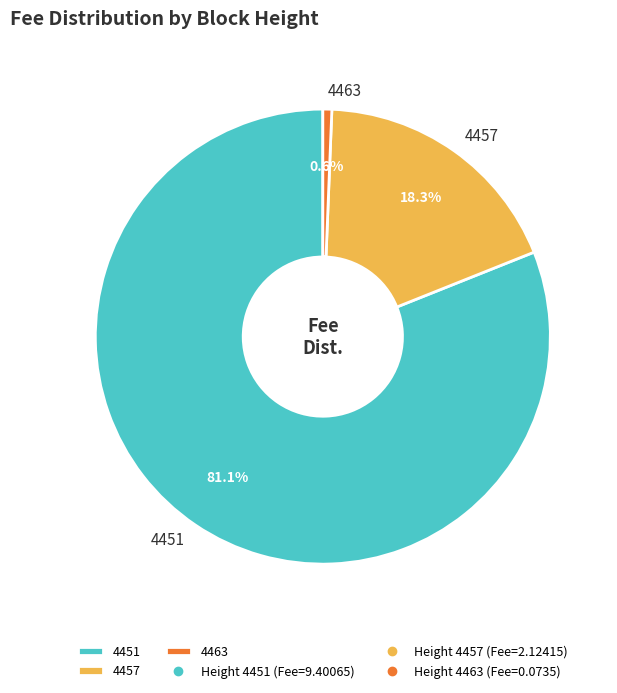

To the nearest percent, what is the difference between the 4463 and 4451 slice percentages?

80%